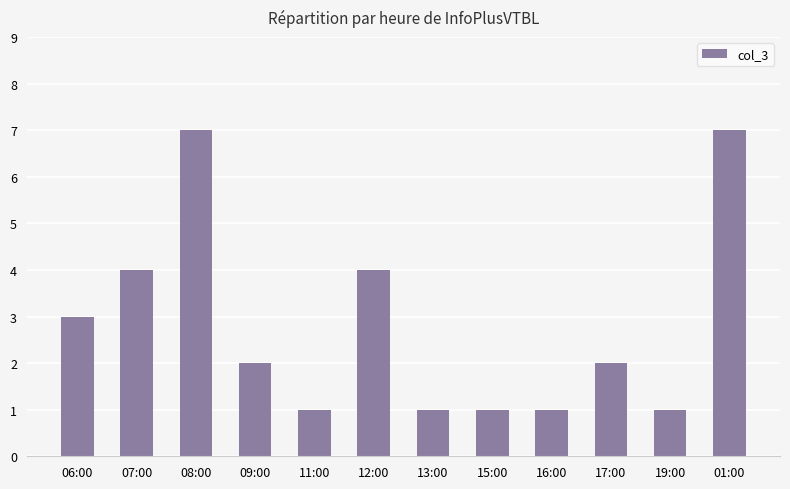

Reading left to right, extract all data points from this chart.

3	4	7	2	1	4	1	1	1	2	1	7